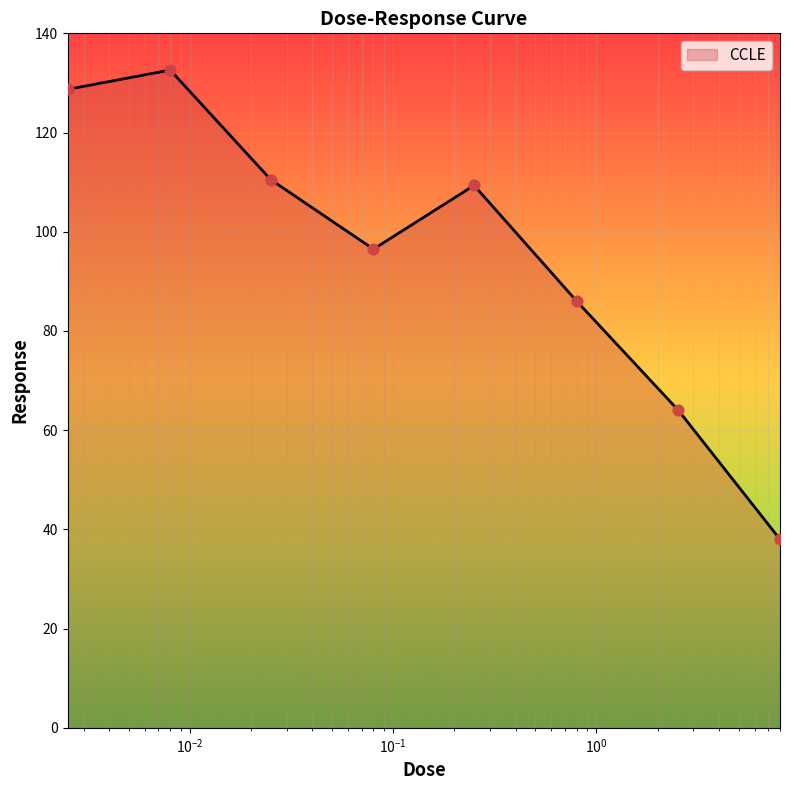

Which has a higher value, 0.08 or 8.0?

0.08